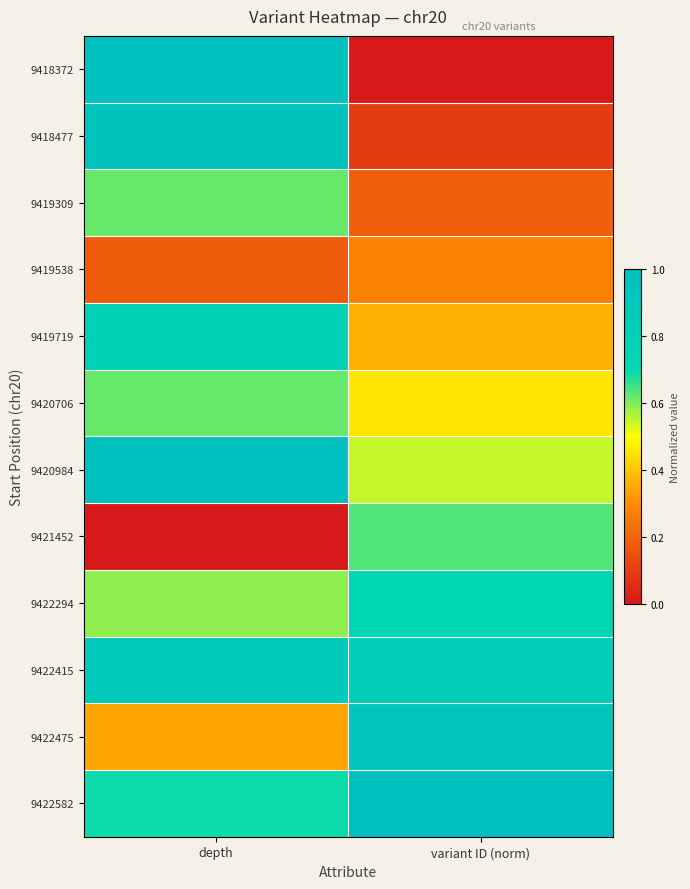

List the series in order of their peak value, highest first.

9420984, 9422582, 9418372, 9418477, 9422475, 9422415, 9419719, 9422294, 9421452, 9419309, 9420706, 9419538